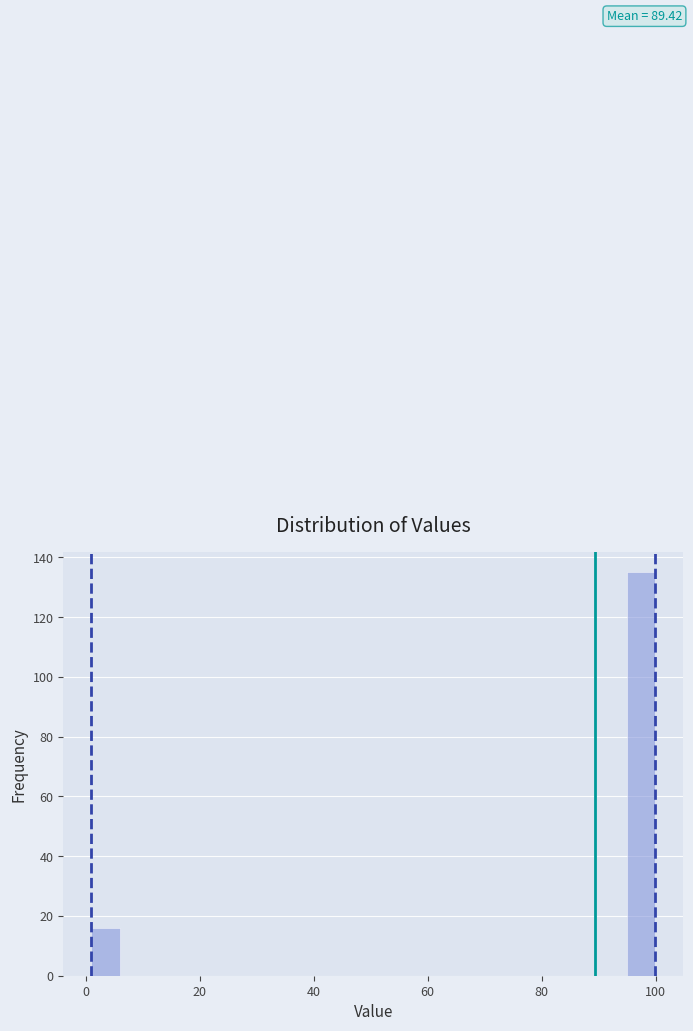

Around what value on the x-axis is the tallest bar? Give the approximate position of its centre, as read against the axis.

98